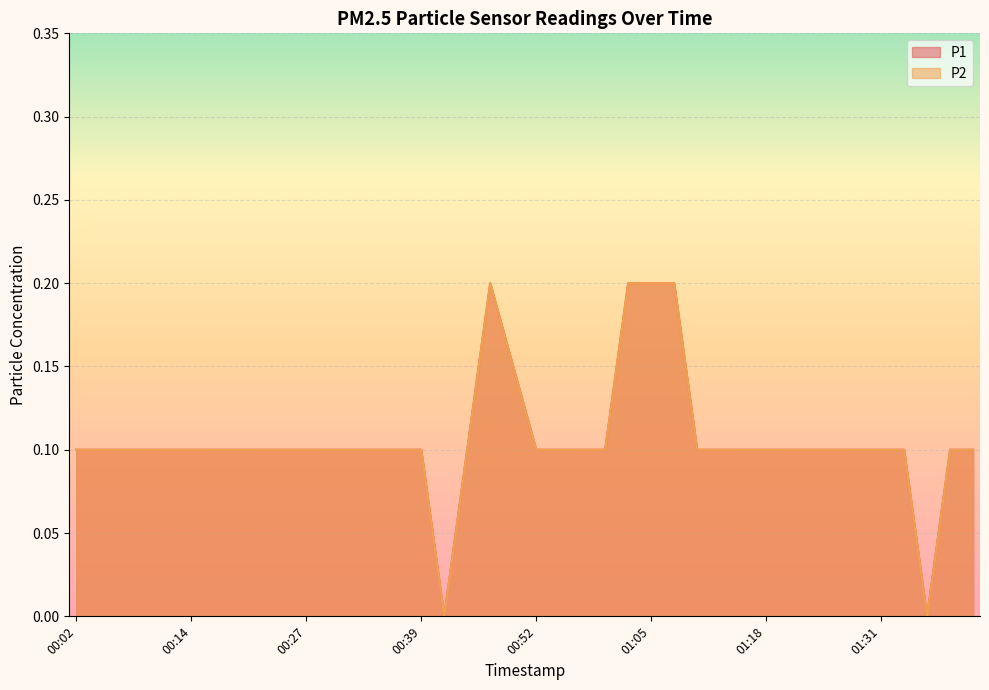

True or false: P1 and P2 cross at least once.

False